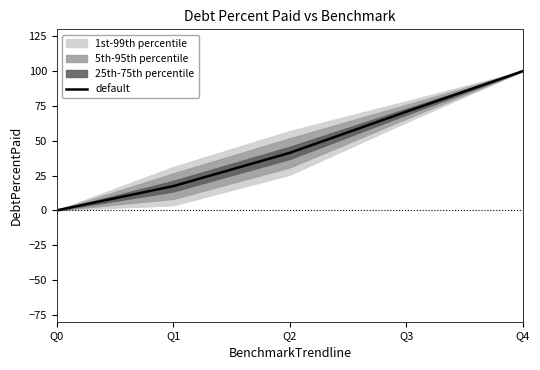

How many categories are shown in the chart?

5